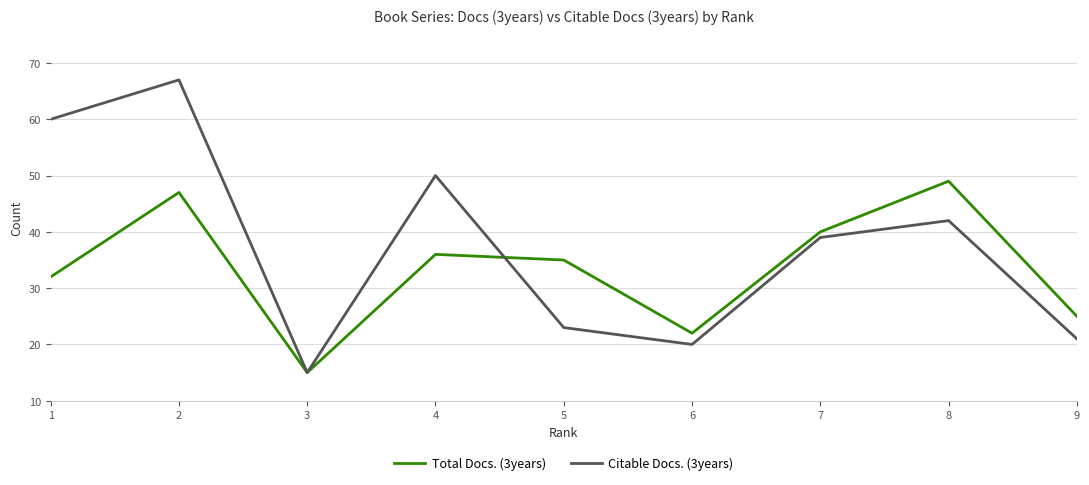

At 2, list the series in order from largest to smallest.

Citable Docs. (3years), Total Docs. (3years)